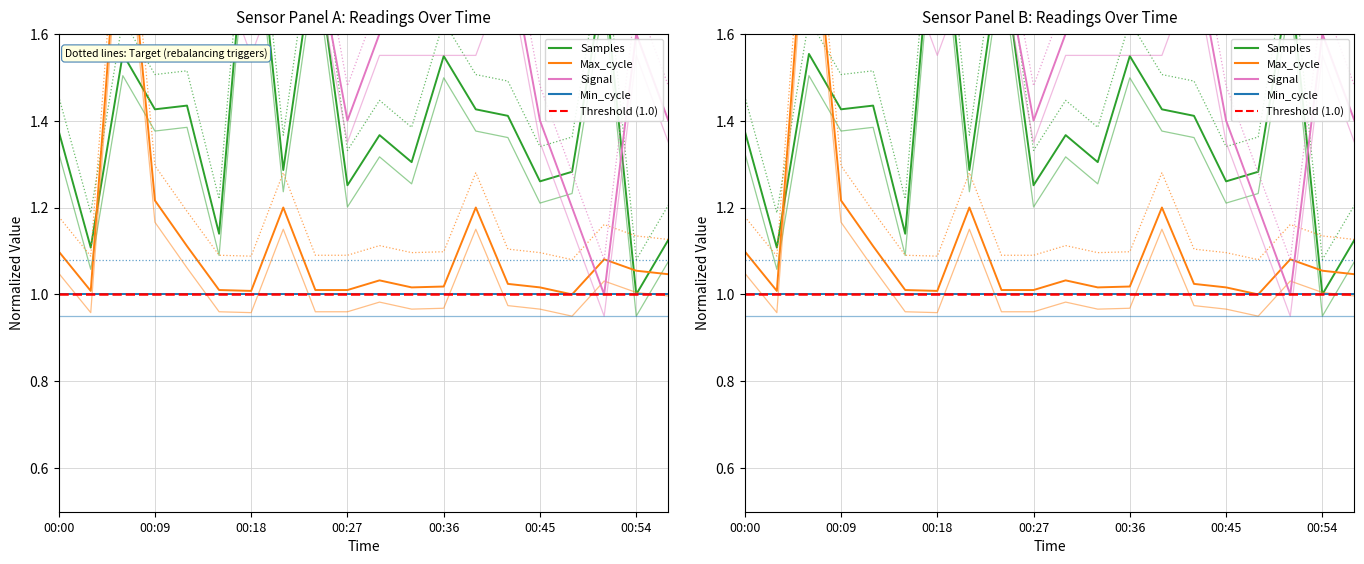

True or false: Max_cycle has more than 1 points higher than both neighbors.

True